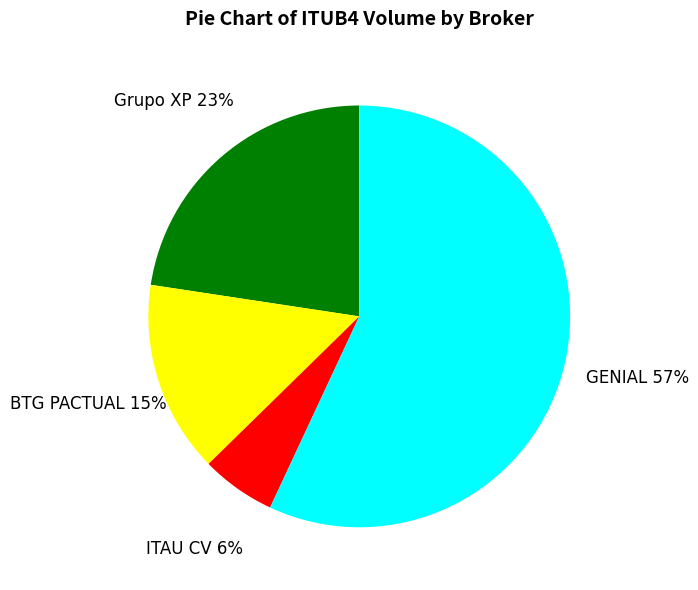

To the nearest percent, what is the average slice percentage?

25%